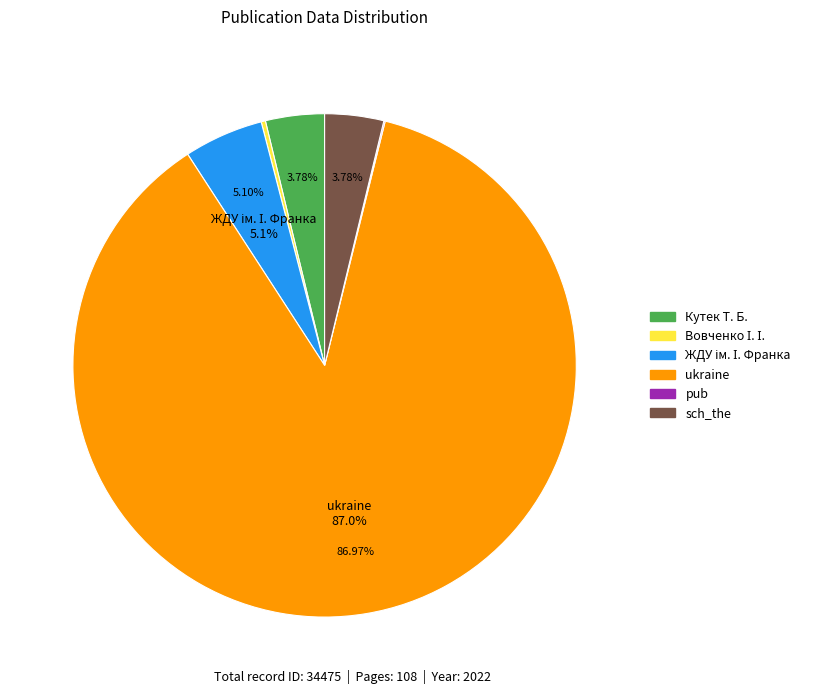

What percentage is NOT represented by Кутек Т. Б.?

96.2%